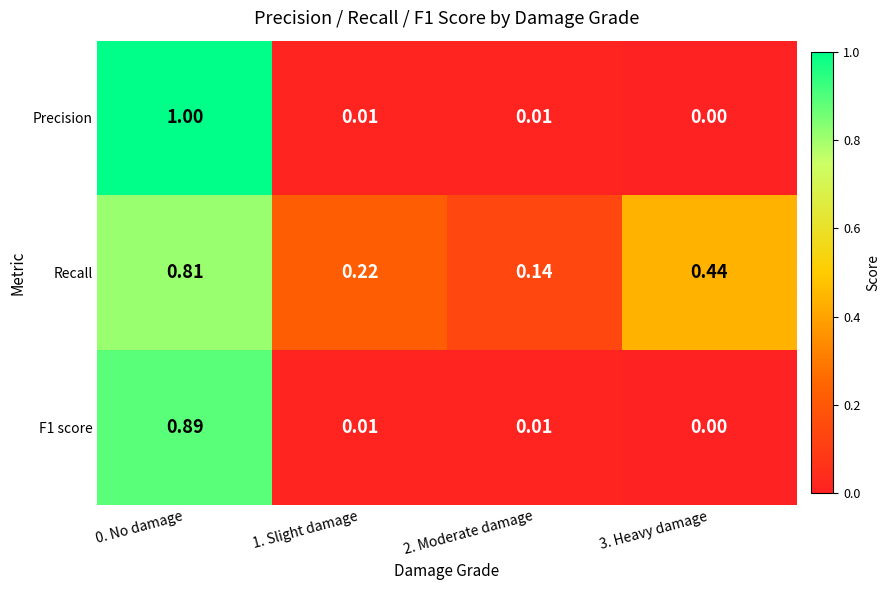

Which series changed the most between 0. No damage and 3. Heavy damage?

Precision